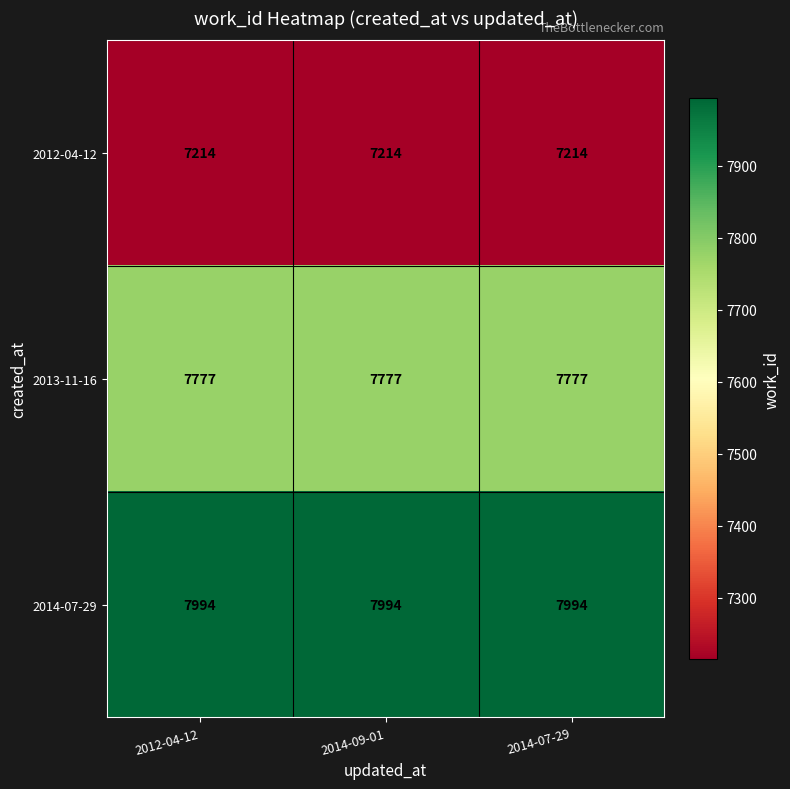

What is the sum of the 2012-04-12 values at 2012-04-12 and 2014-09-01?

14428